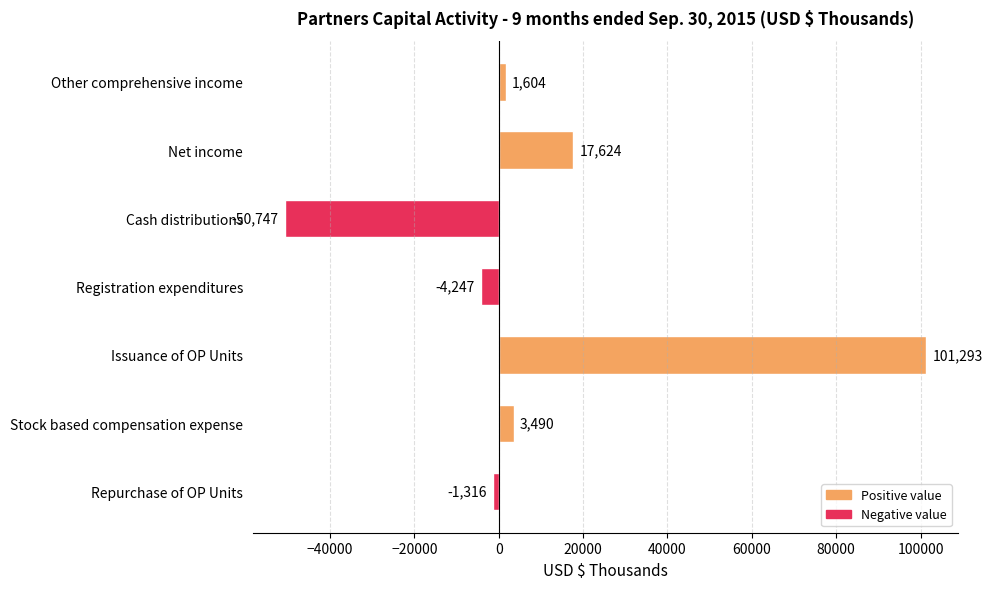

How many data points are less than 1604?

3